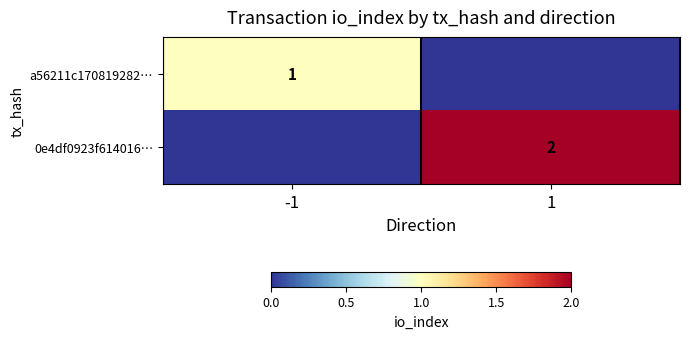

At which category is the sum across all series the highest?

1